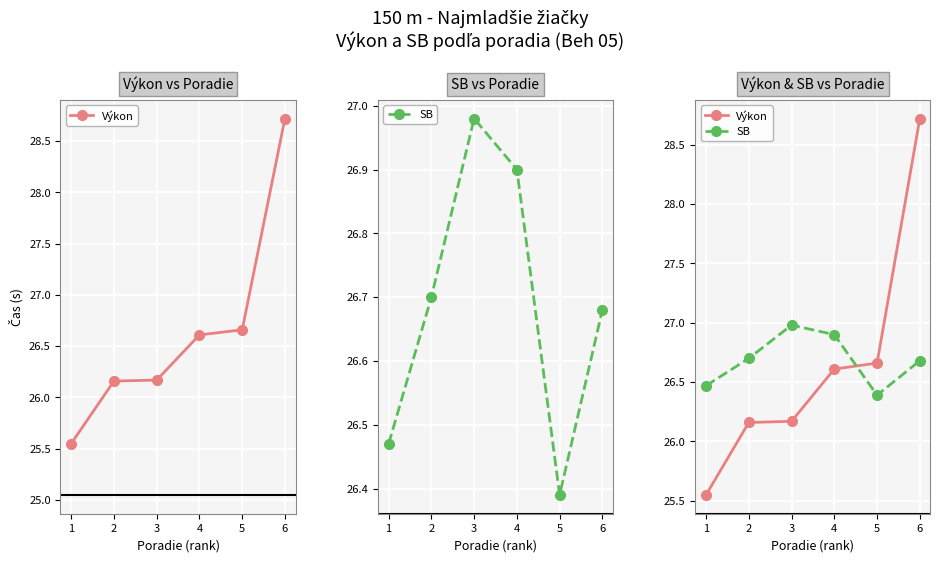

At which category is the sum across all series the highest?

6